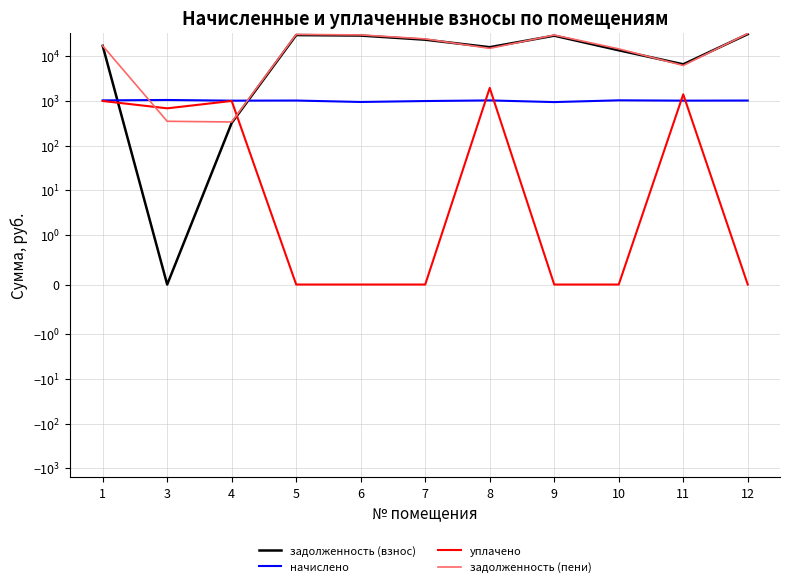

Which label corresponds to the smallest value in the chart?

3